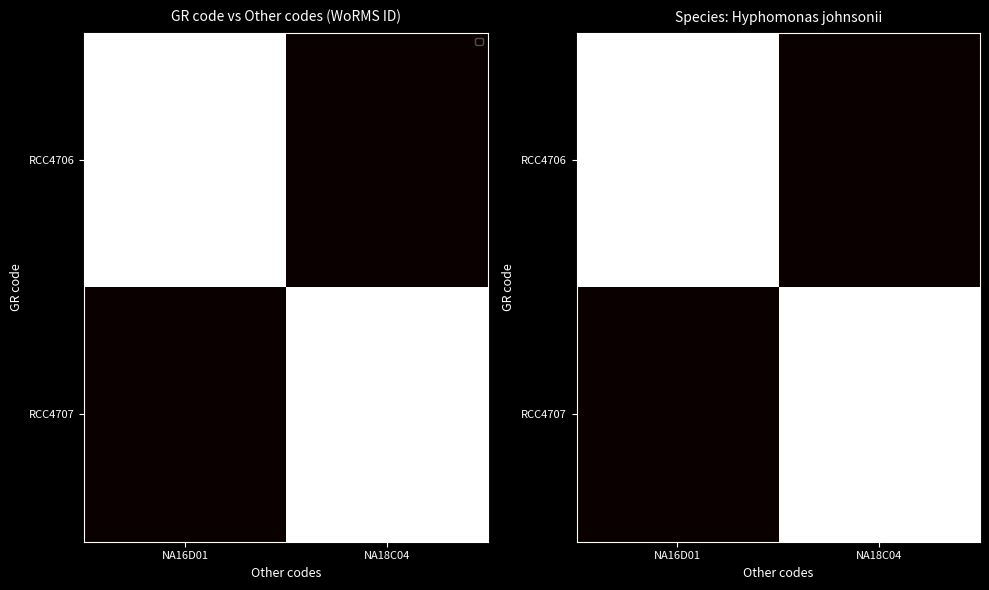

Which has a higher value, NA16D01 or NA18C04?

NA16D01